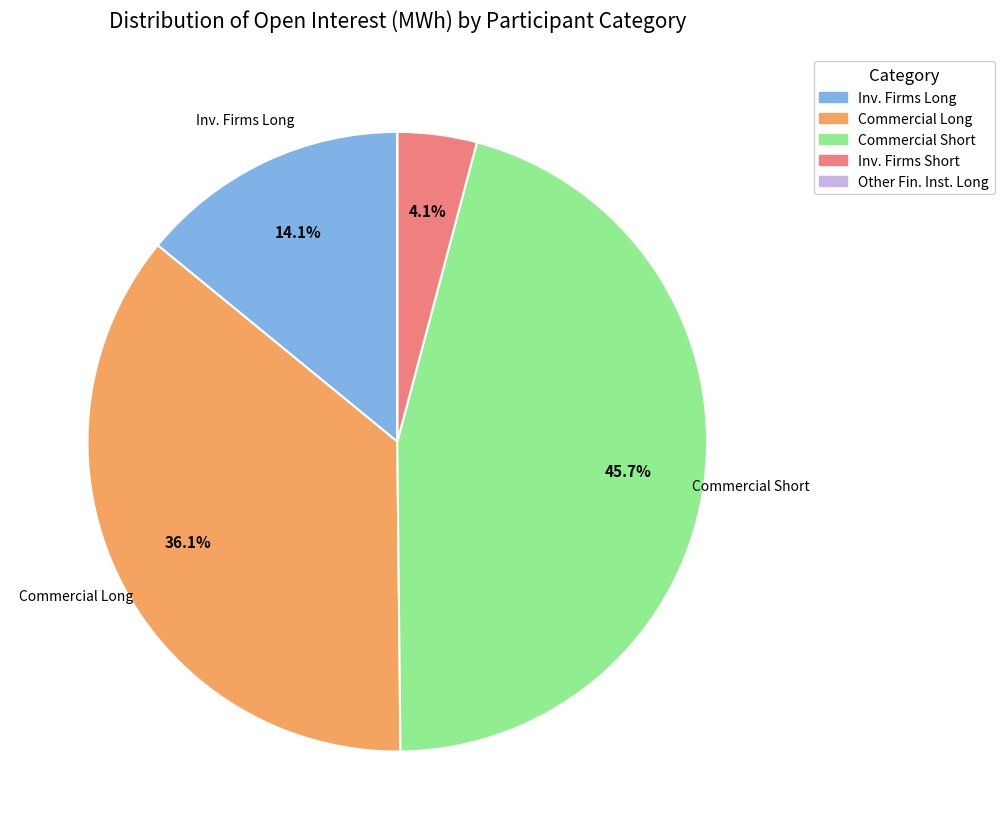

Does any single category account for the majority?

No